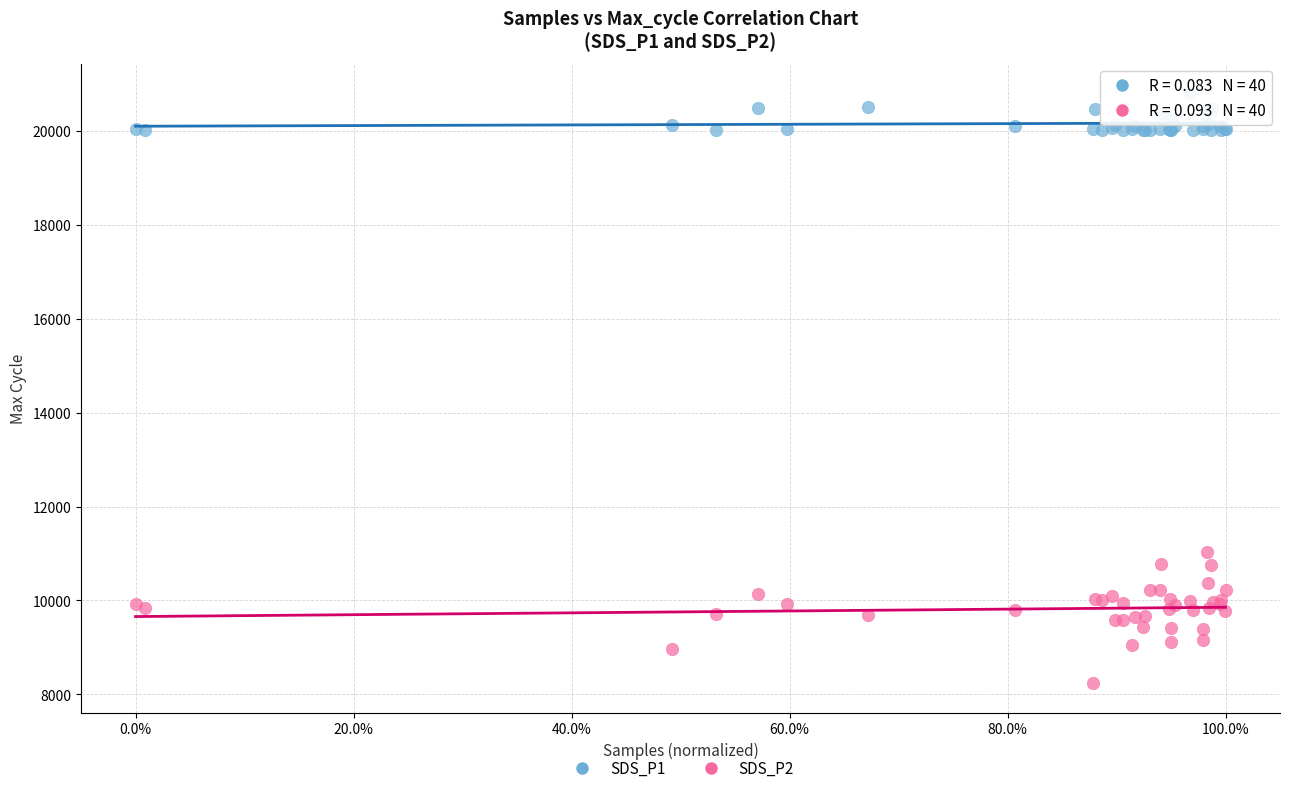

Which series contains the highest Y value?

SDS_P1